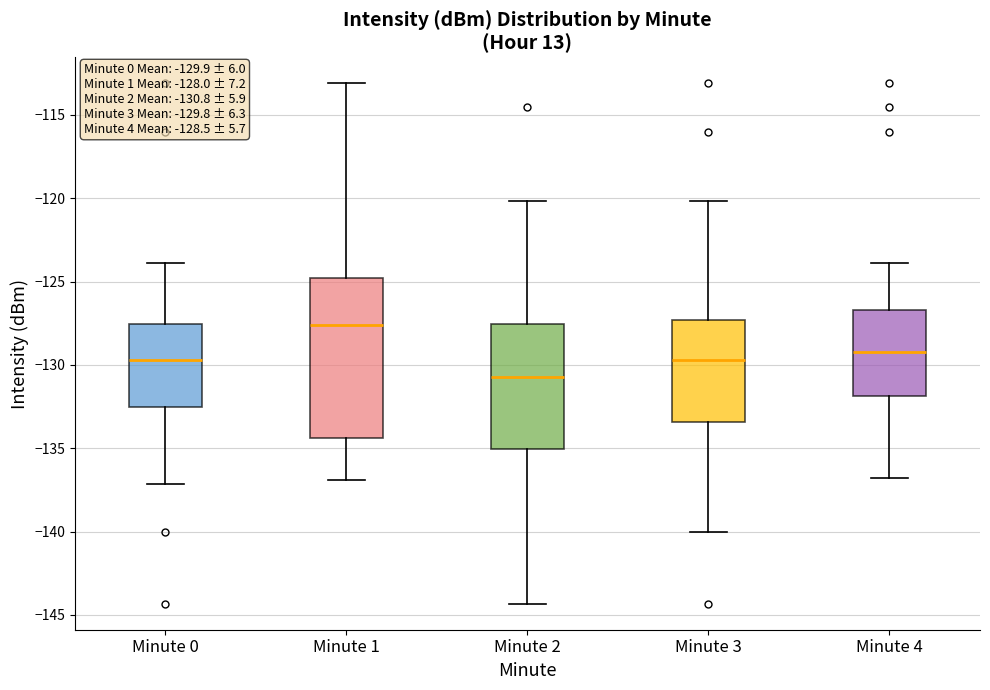

Which box's median line is the highest?

Minute 1